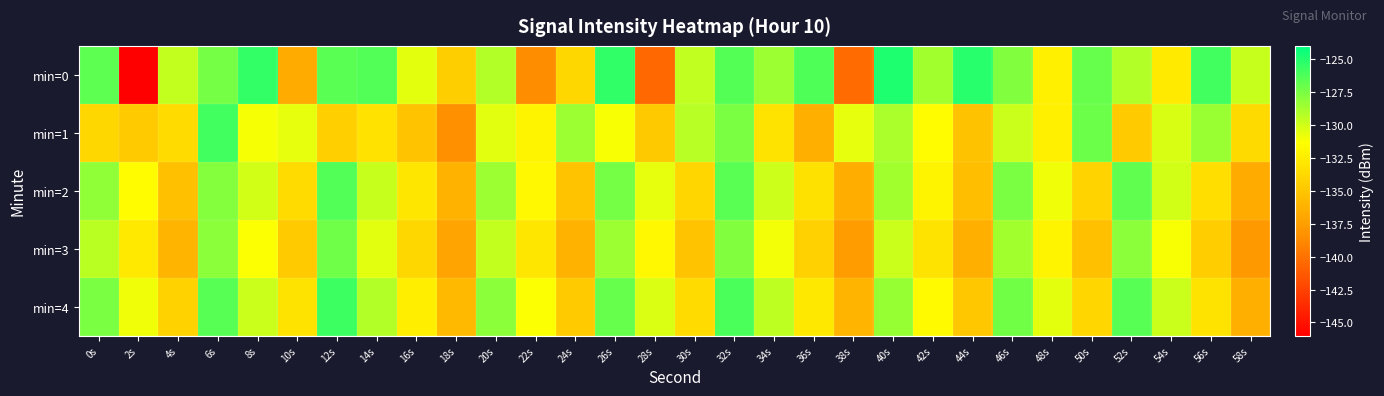

What is the difference between the highest and lowest values at 30s?

5.8